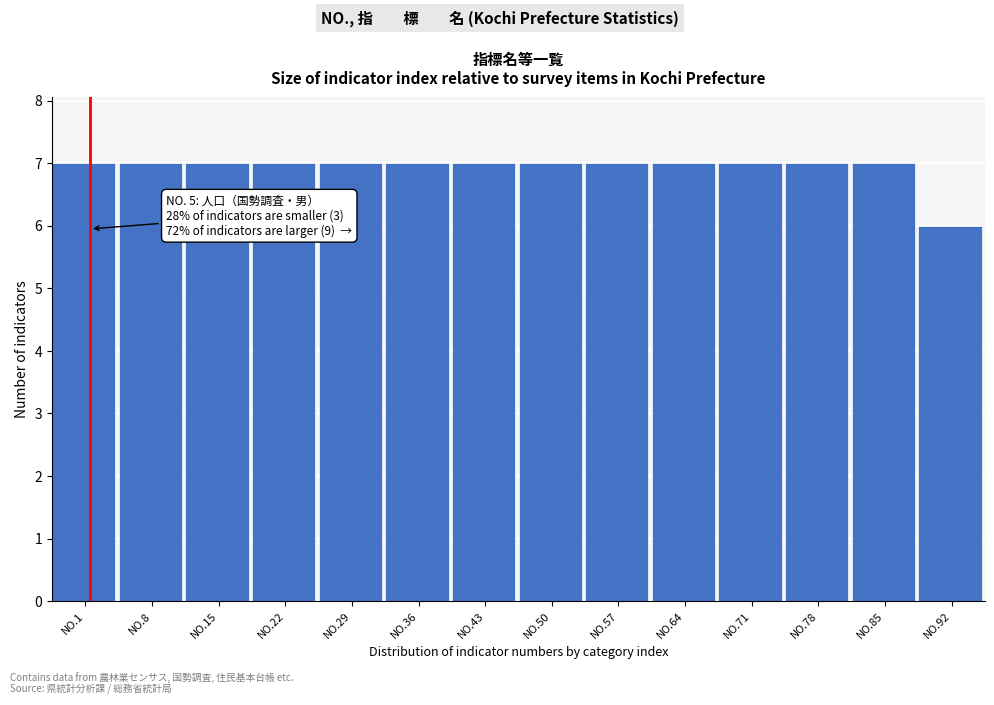

Reading left to right, extract all data points from this chart.

7	7	7	7	7	7	7	7	7	7	7	7	7	6